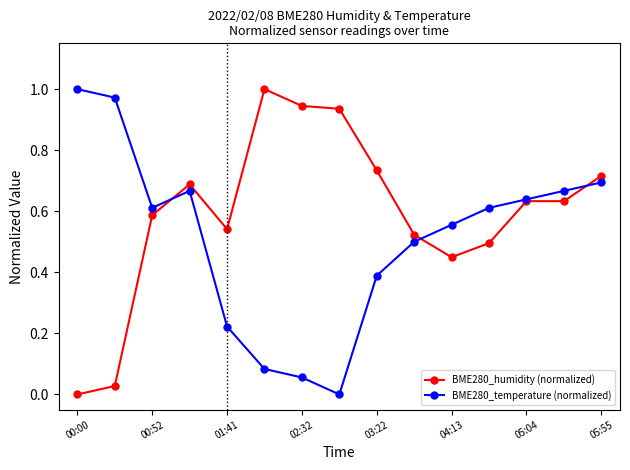

Rank the series by their average value, from highest to lowest.

BME280_humidity (normalized), BME280_temperature (normalized)